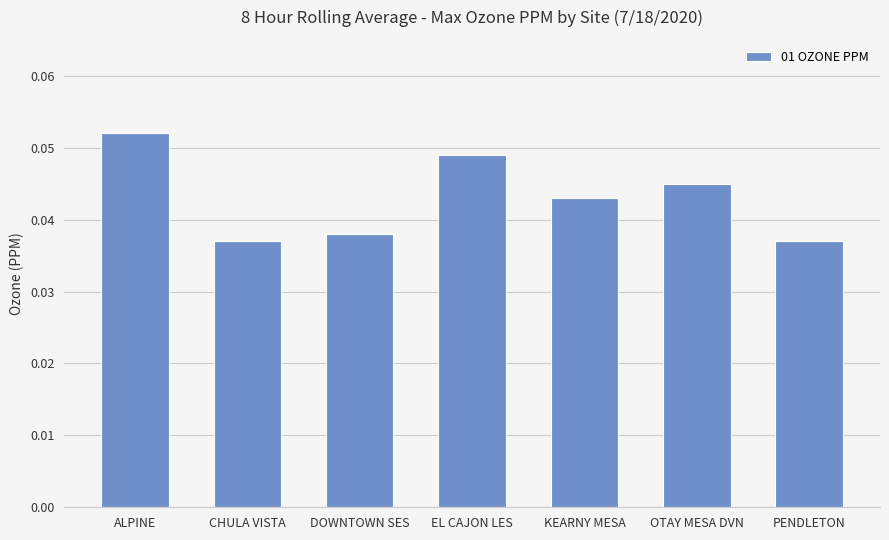

How many bars are there in total?

7